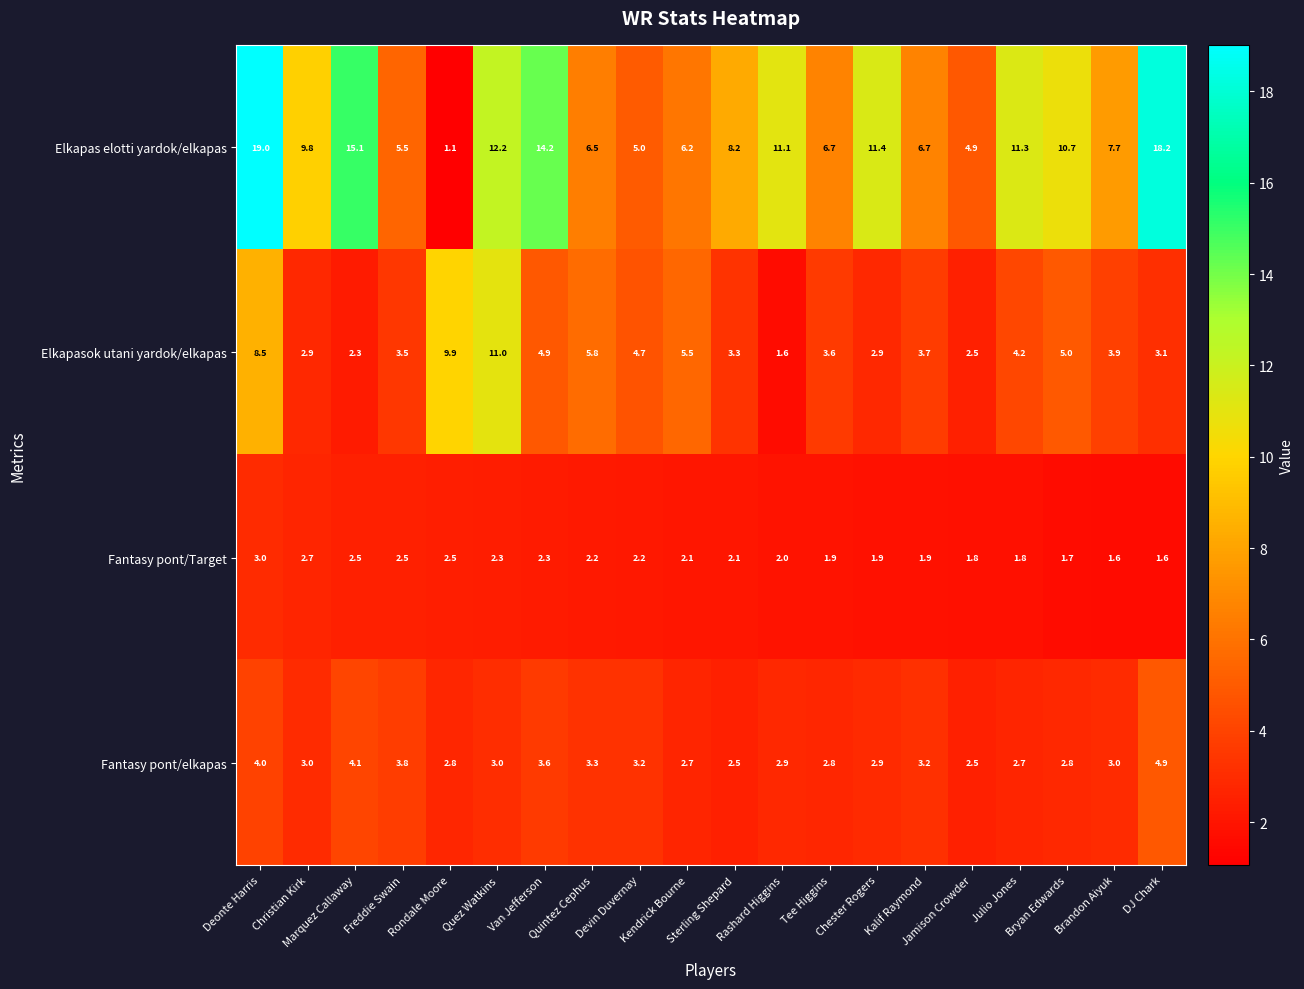

Count the number of data series in this chart.

4